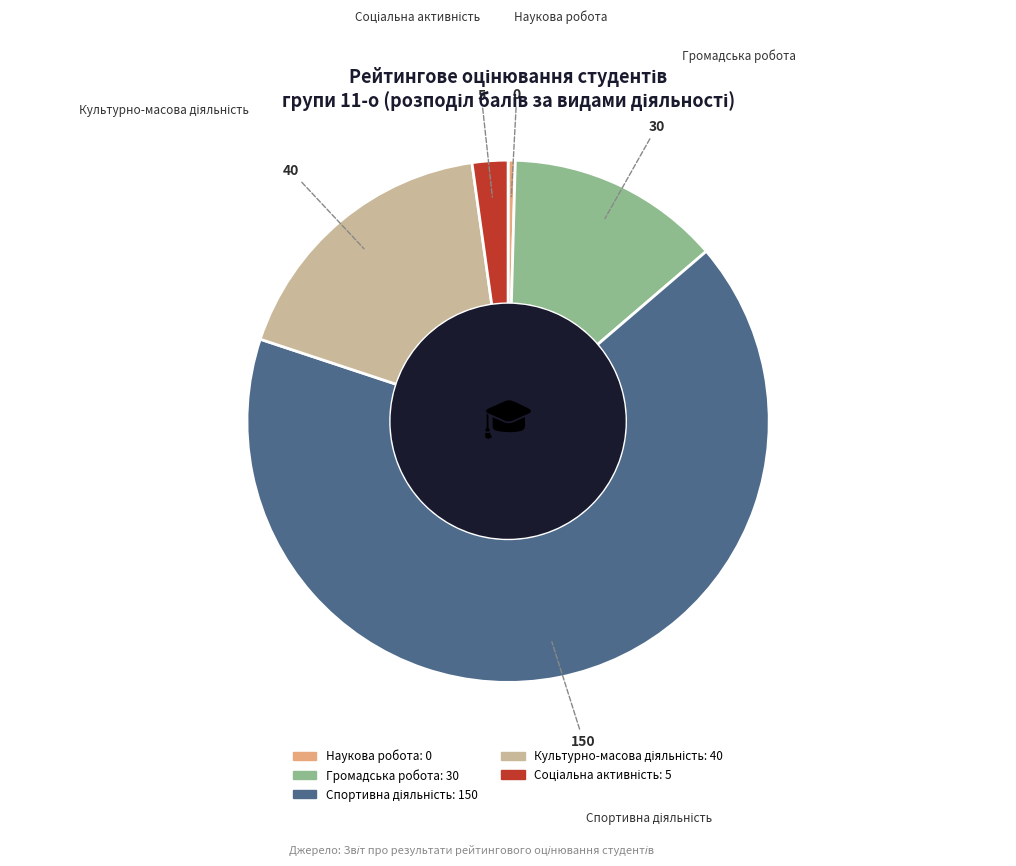

Is there any slice that represents more than half of the pie?

Yes